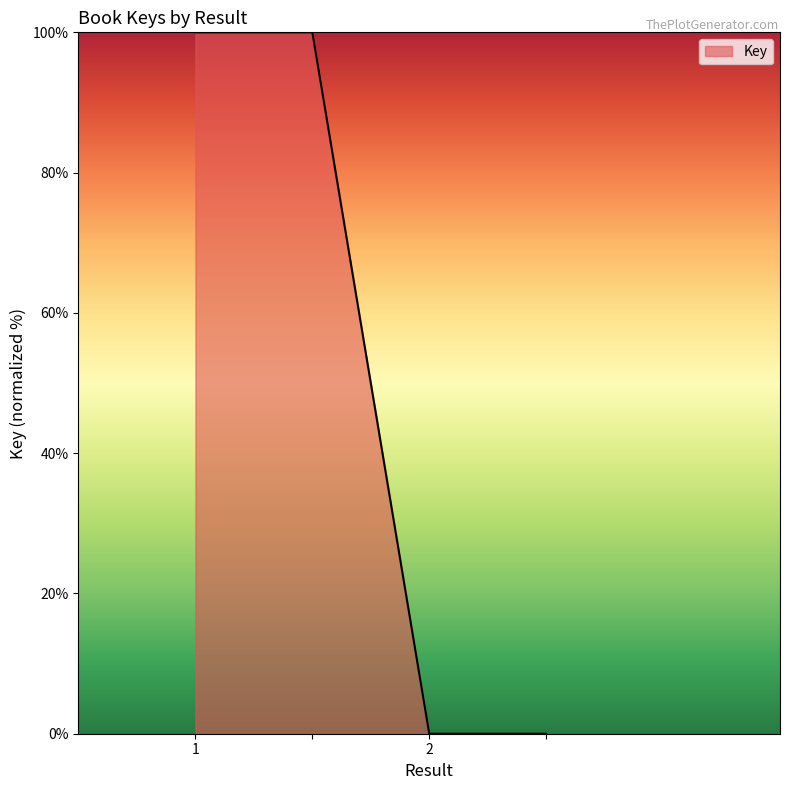

What is the maximum value shown in the chart?

100